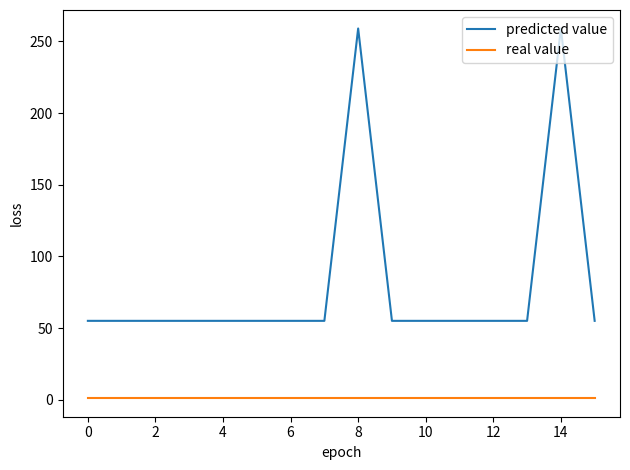

Which series has the largest range (max minus min)?

predicted value